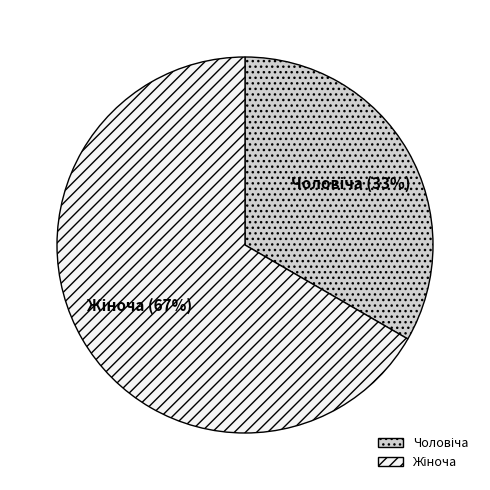

To the nearest percent, what is the average slice percentage?

50%